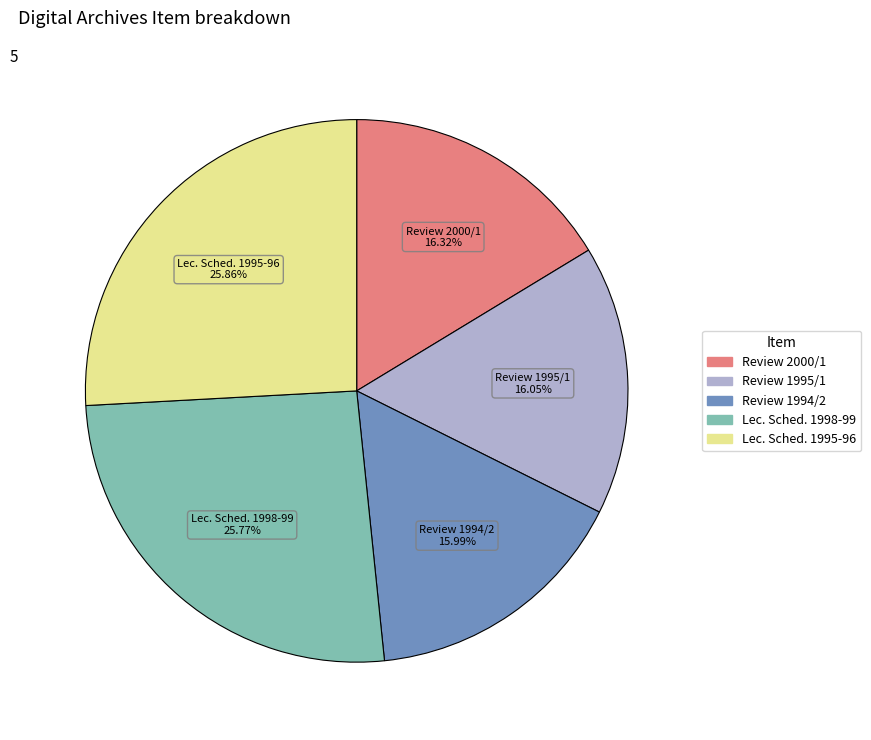

Is there a majority slice in this chart?

No